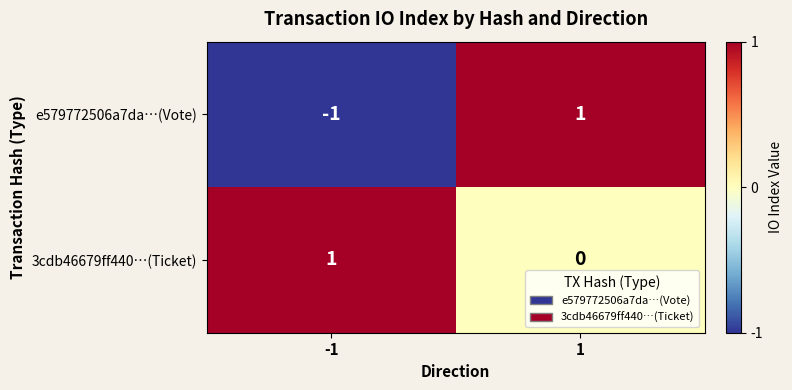

How many data points in e579772506a7da…(Vote) are less than 1?

1